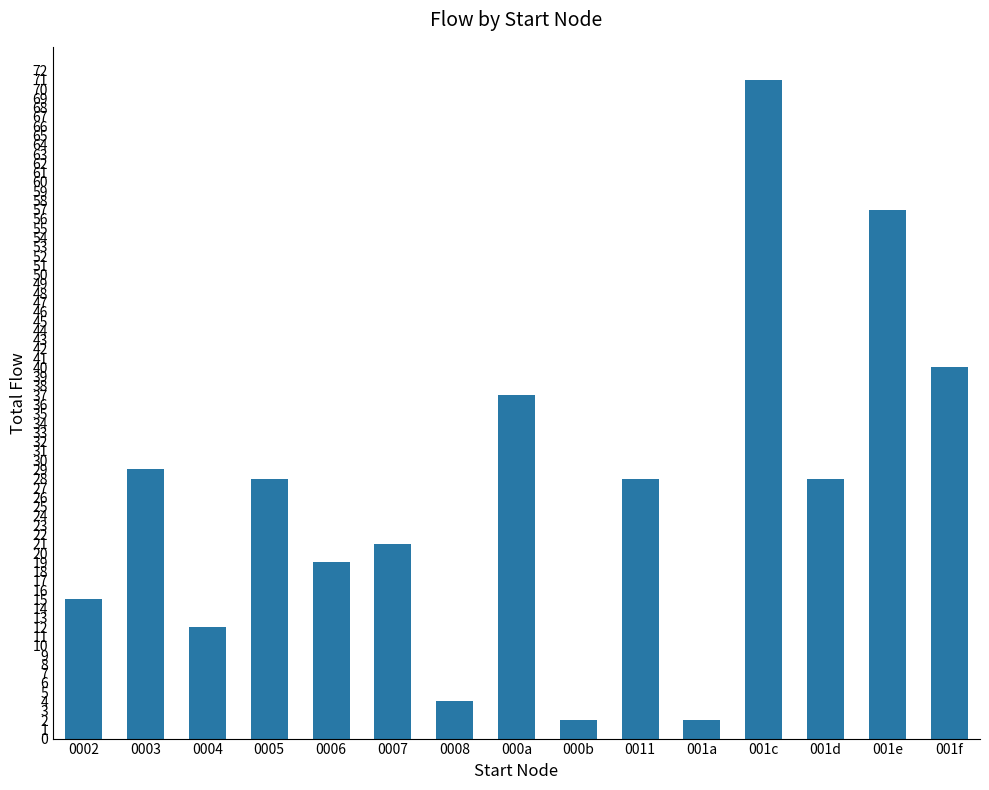

What is the value of the 2nd bar from the left?

29